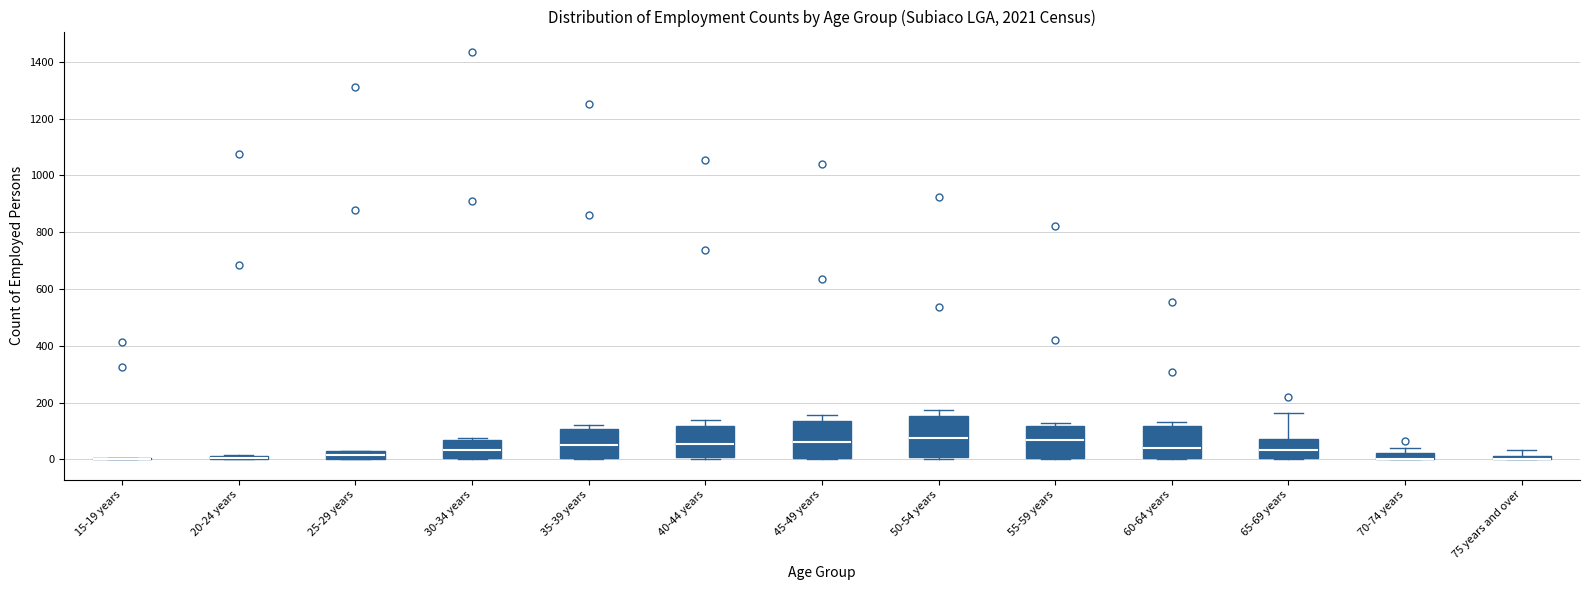

Where is the lower edge of the box for 40-44 years on the y-axis? The values are not printed on the chart, so give them approximately, as read against the axis.

0